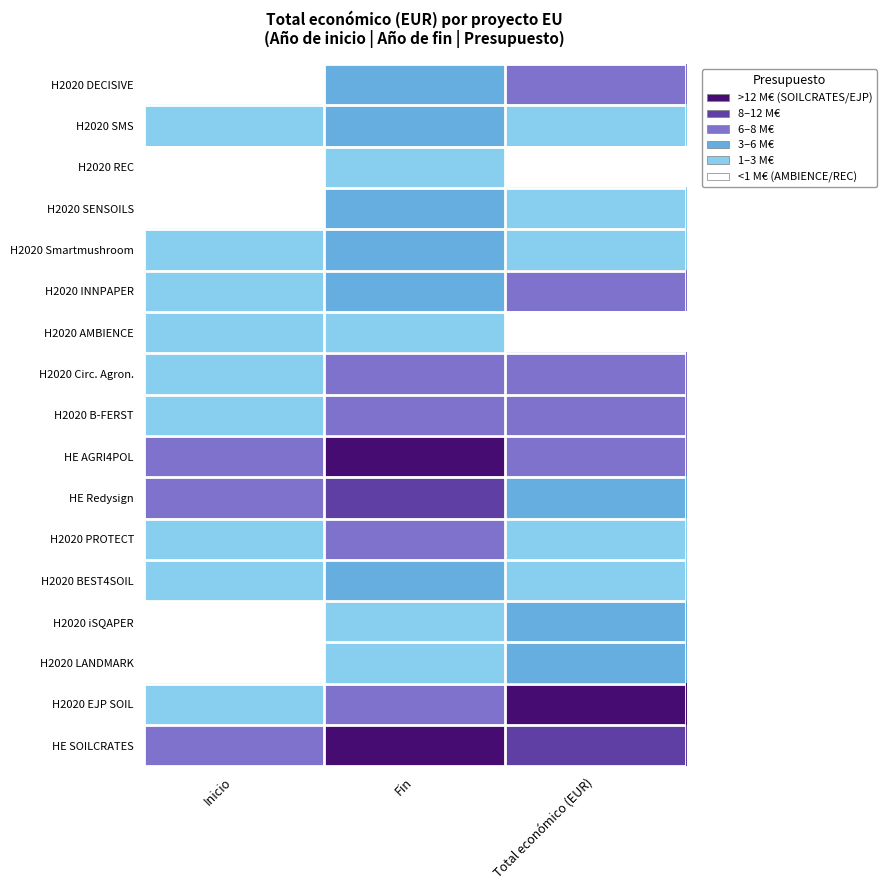

At Fin, list the series in order from largest to smallest.

HE AGRI4POL, HE SOILCRATES, HE Redysign, H2020 Circ. Agron., H2020 B-FERST, H2020 PROTECT, H2020 EJP SOIL, H2020 DECISIVE, H2020 SMS, H2020 SENSOILS, H2020 Smartmushroom, H2020 INNPAPER, H2020 BEST4SOIL, H2020 REC, H2020 AMBIENCE, H2020 iSQAPER, H2020 LANDMARK